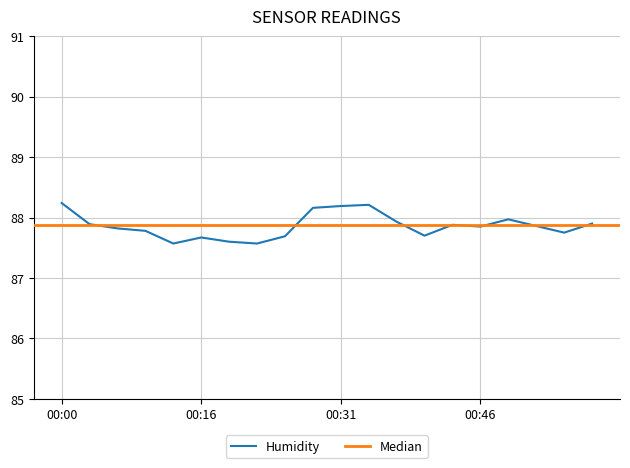

How many interior local peaks (higher than both neighbors) does the data have?

4